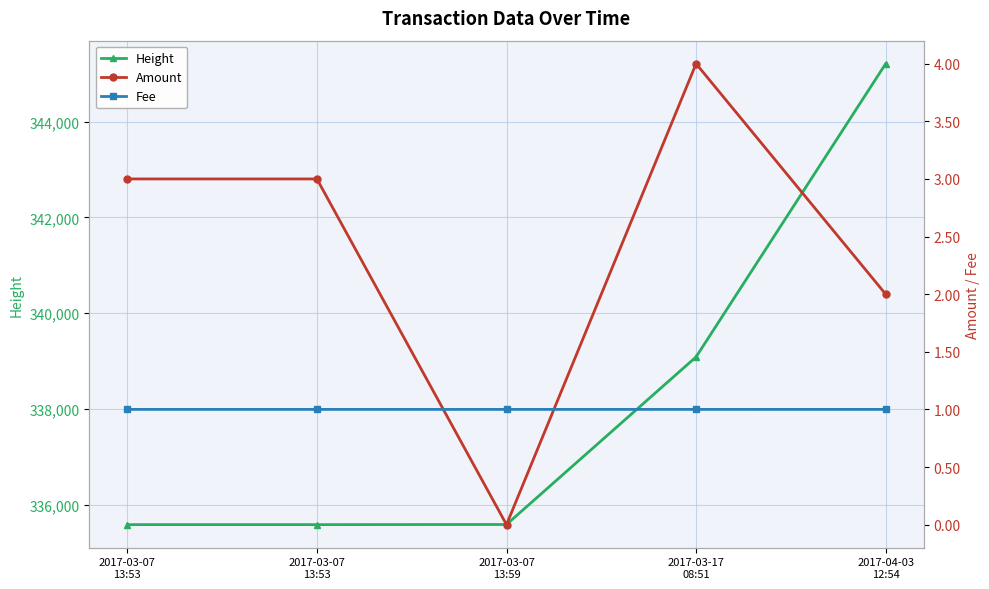

Is this an area chart (filled region under the line)?

No